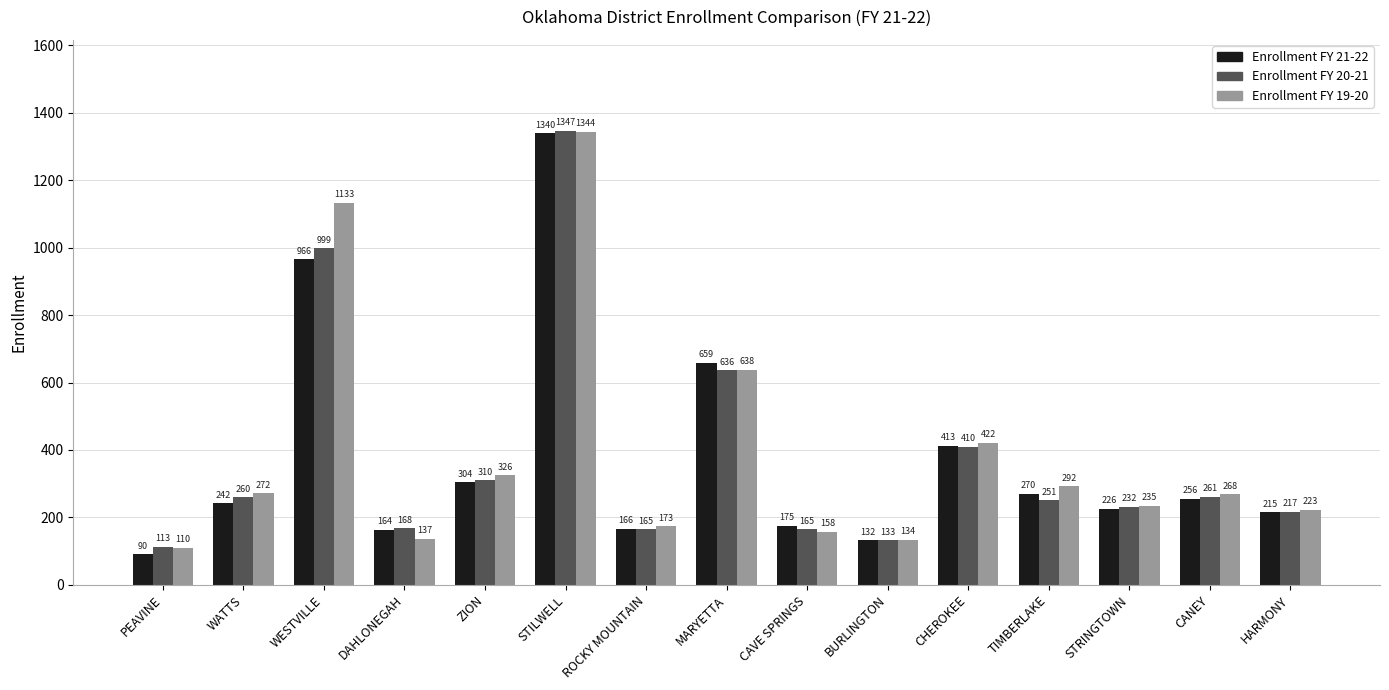

The value of Enrollment FY 21-22 at STILWELL is 675. True or false?

False